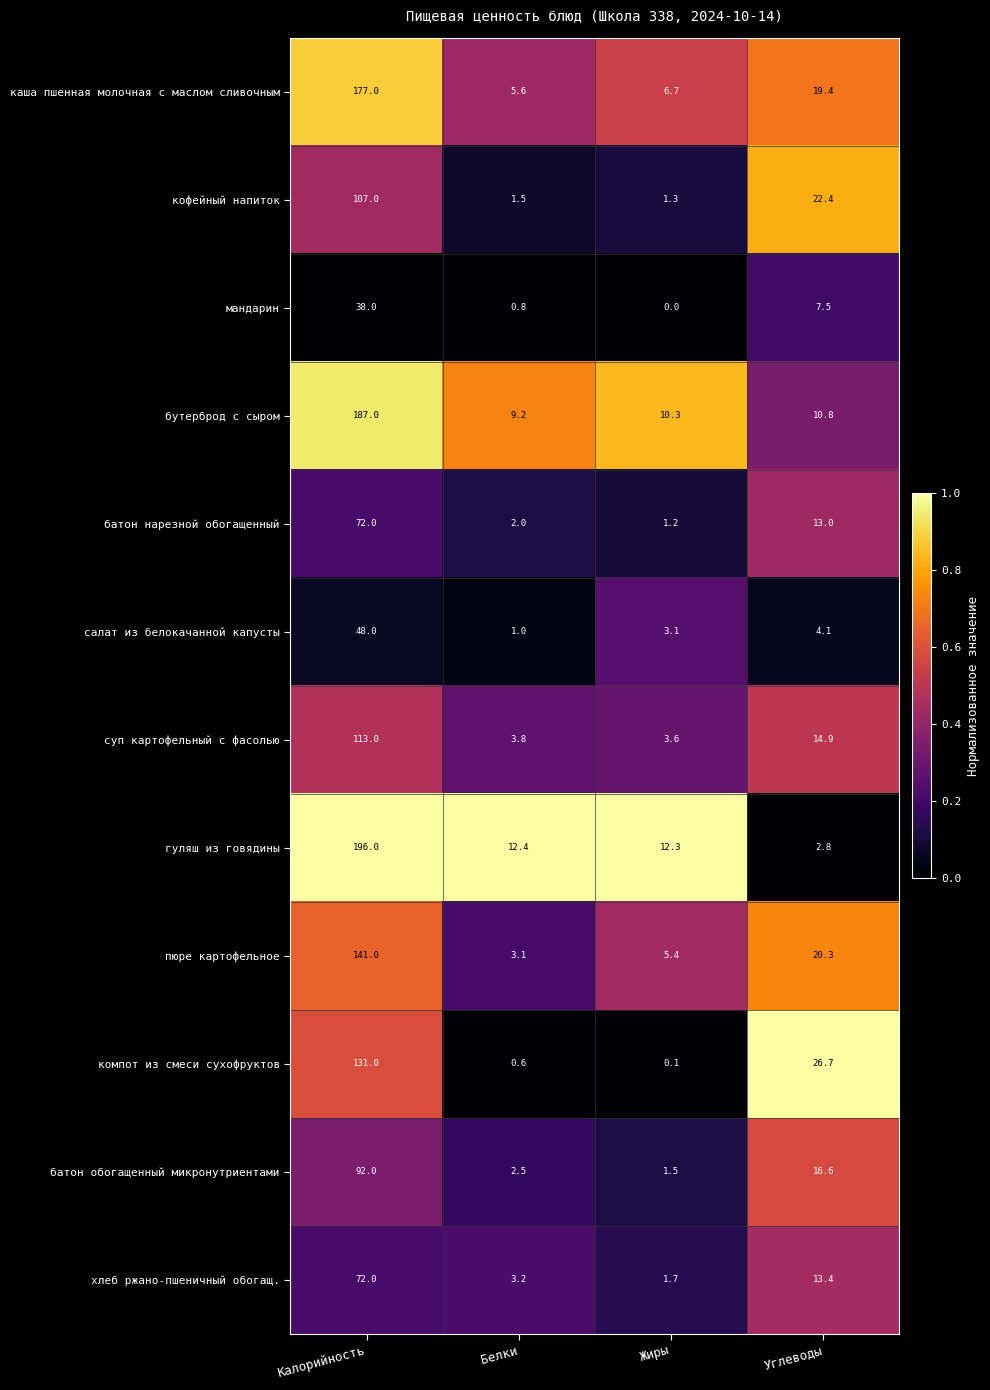

Which category has the lowest value across all series?

Жиры